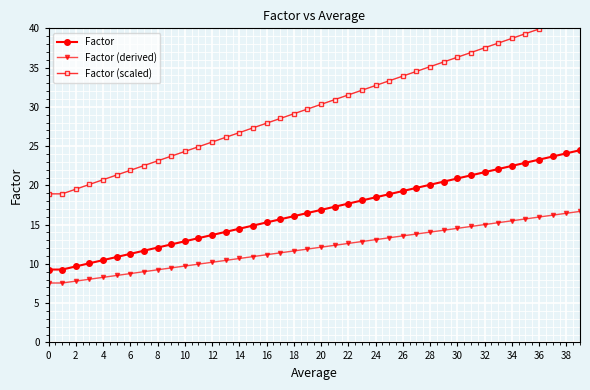

What is the highest value of the Factor series?

24.5